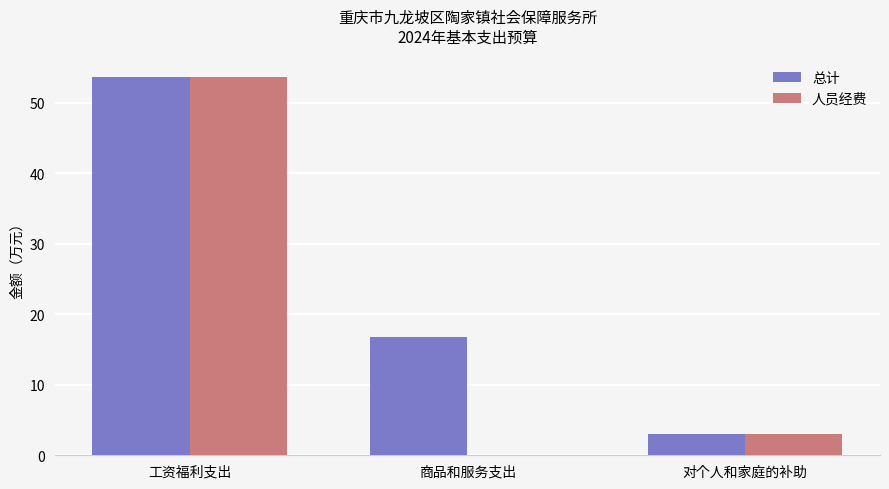

At which category is the sum across all series the highest?

工资福利支出